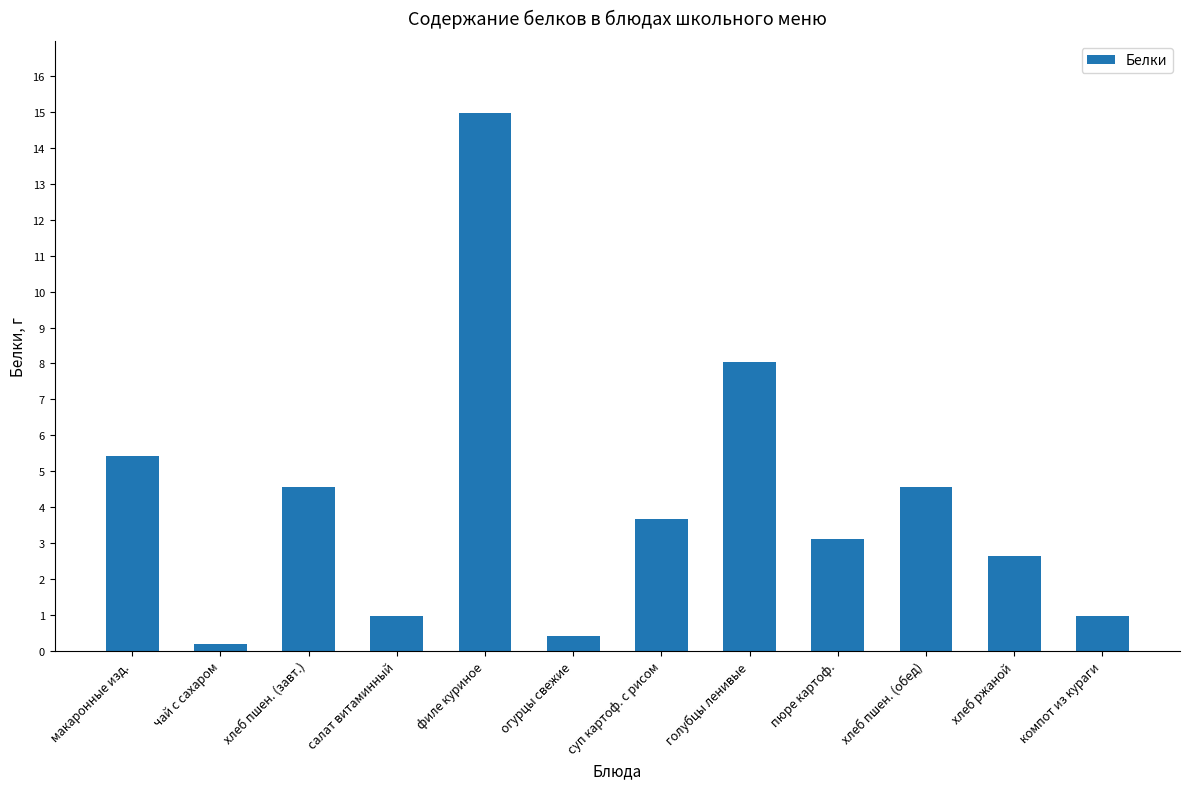

What is the average value?

4.1